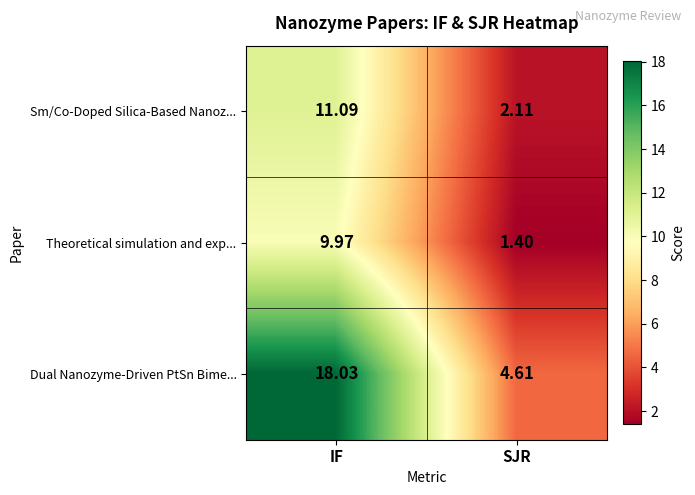

At which label is Theoretical simulation and exp... closest to 5?

SJR